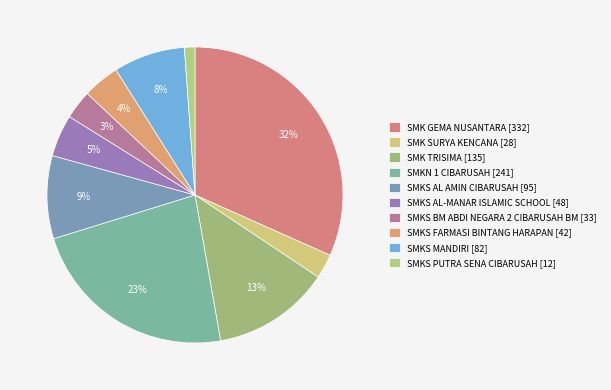

Which has a higher value, SMKS PUTRA SENA CIBARUSAH or SMKS MANDIRI?

SMKS MANDIRI